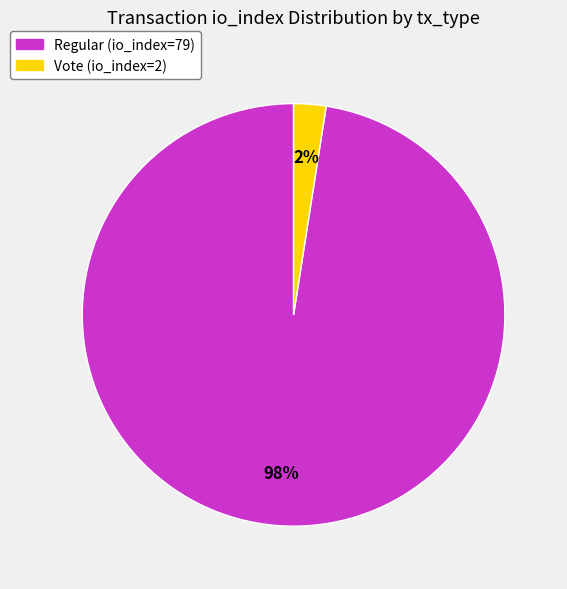

How many slices are in this pie chart?

2